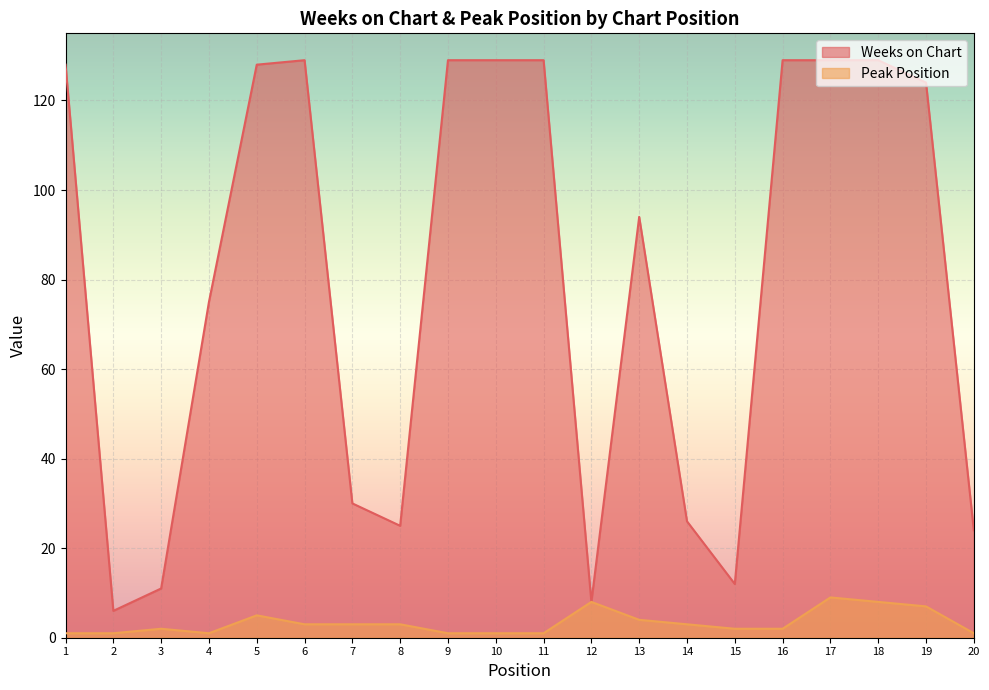

Is it true that Weeks on Chart equals 129 at 11?

True